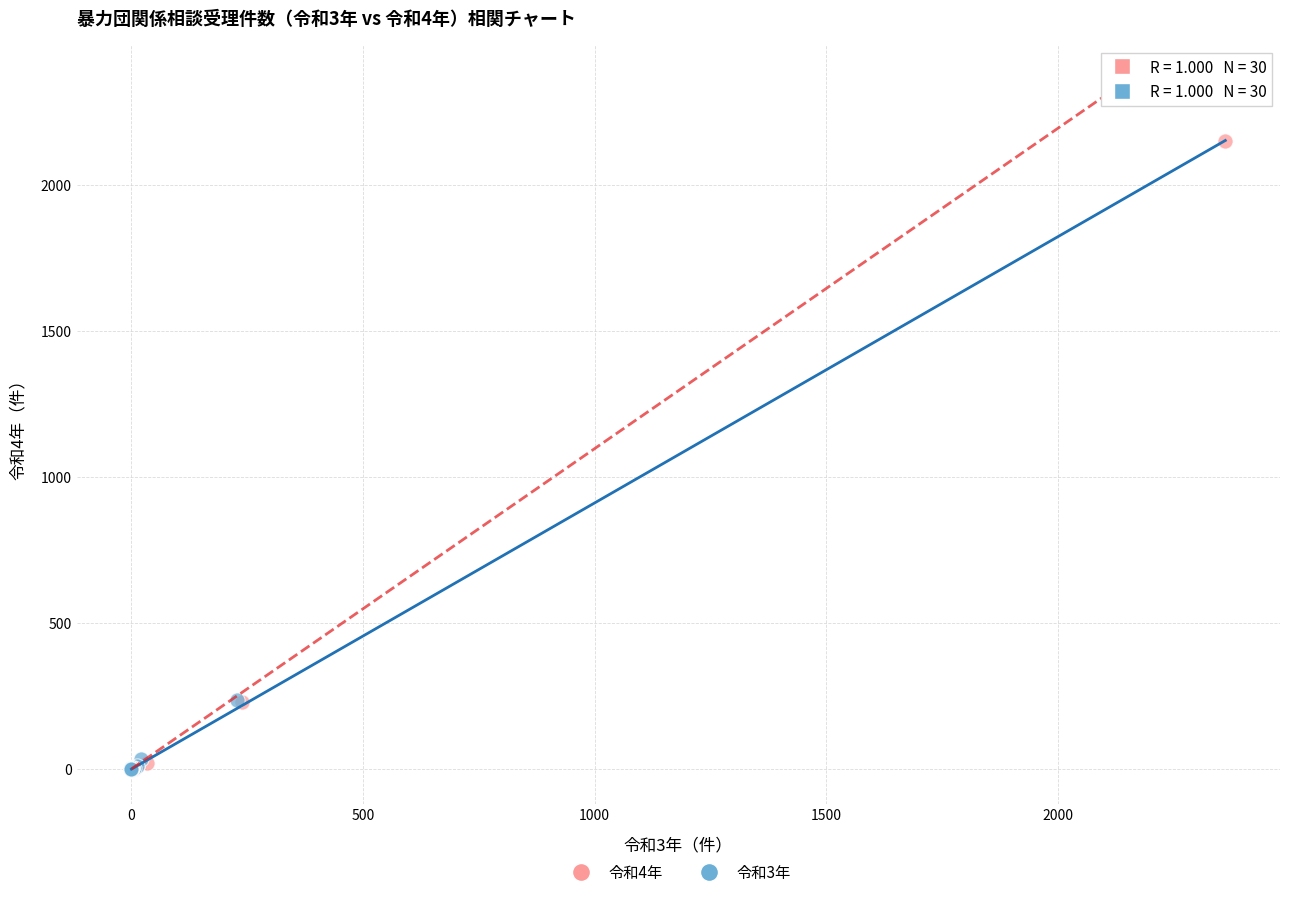

Which series has the largest Y range (max minus min)?

令和3年